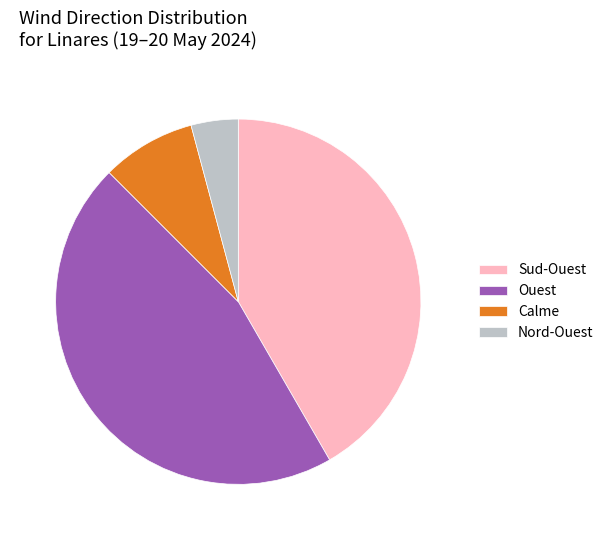

Does Sud-Ouest account for over 50% of the chart?

No